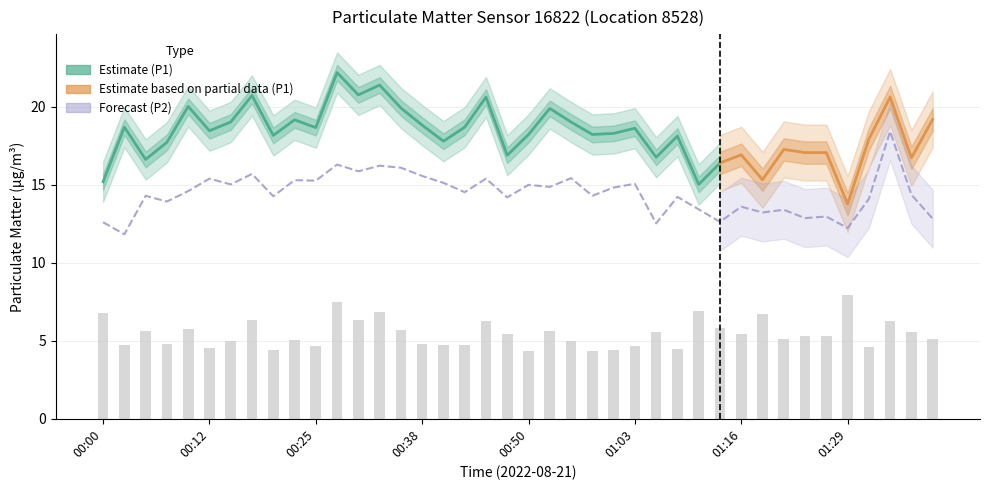

What is the difference between the maximum and second lowest values?

6.2